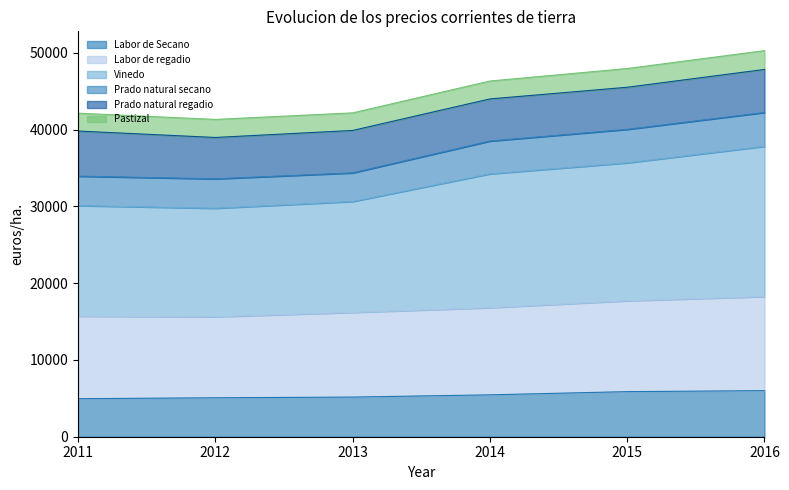

What is the highest value of the Labor de Secano series?

6001